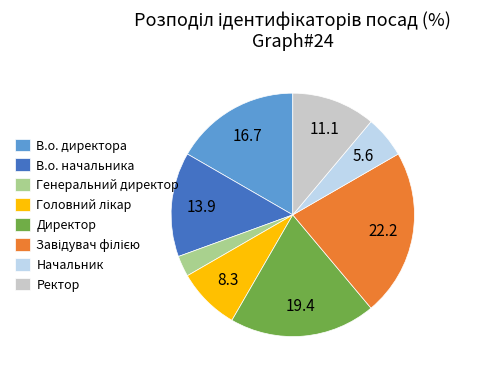

Which has a higher value, Директор or Генеральний директор?

Директор